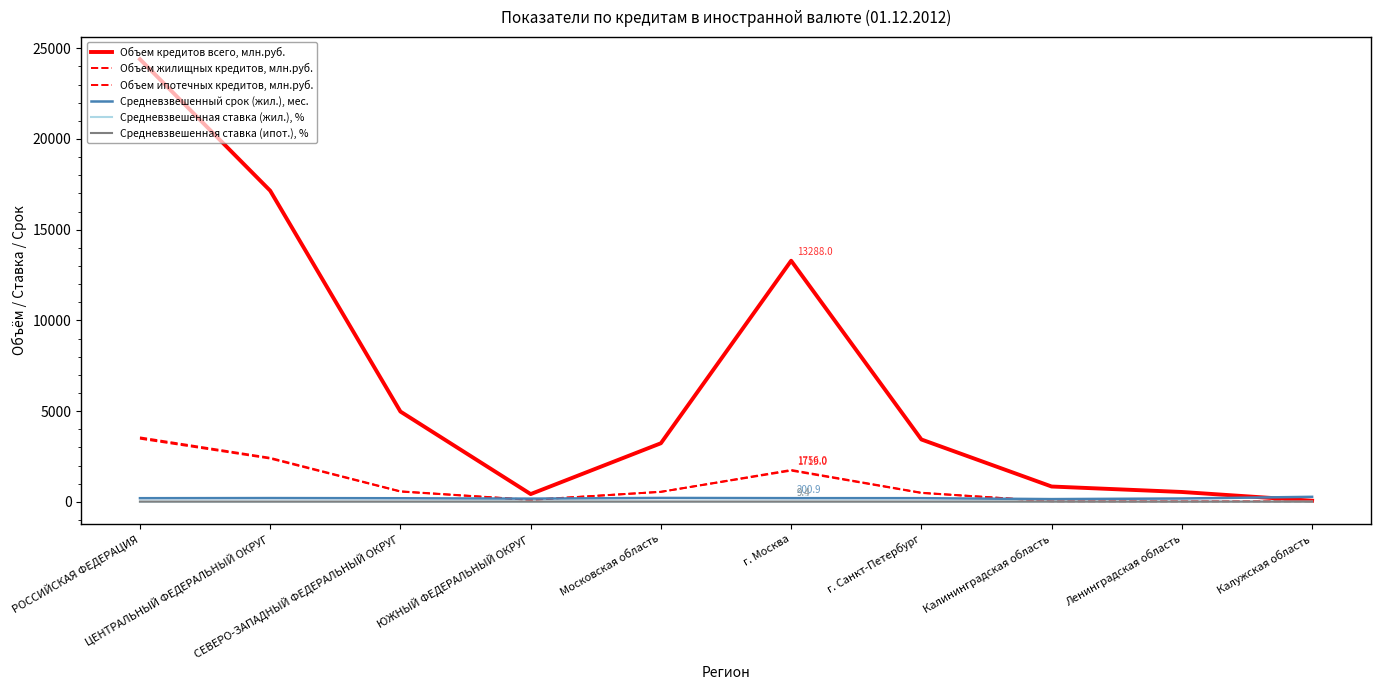

The value of Средневзвешенный срок (жил.), мес. at ЮЖНЫЙ ФЕДЕРАЛЬНЫЙ ОКРУГ is 174.5. True or false?

True